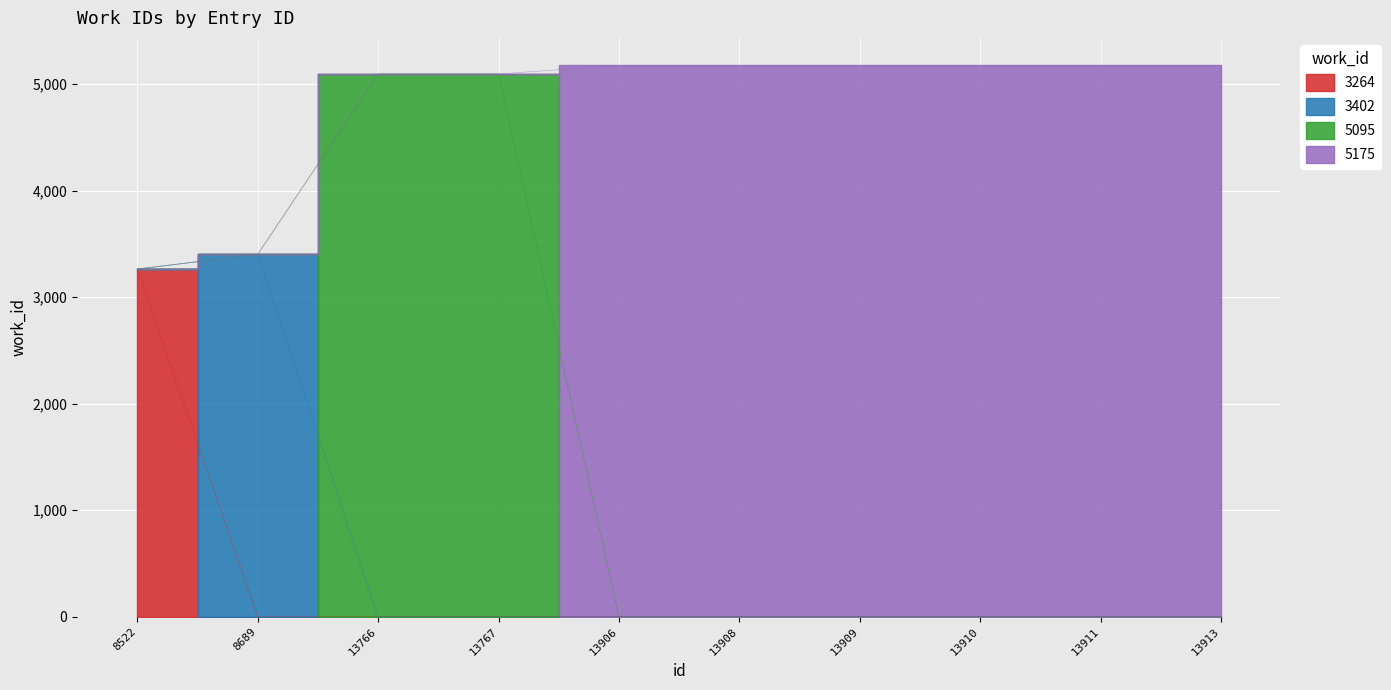

Which label corresponds to the smallest value in the chart?

8522